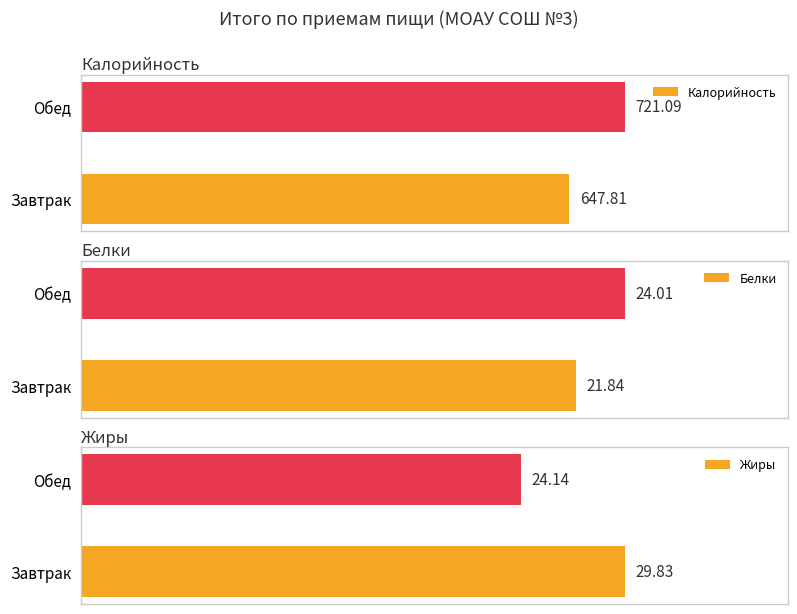

Which series has the largest total across all categories?

Калорийность